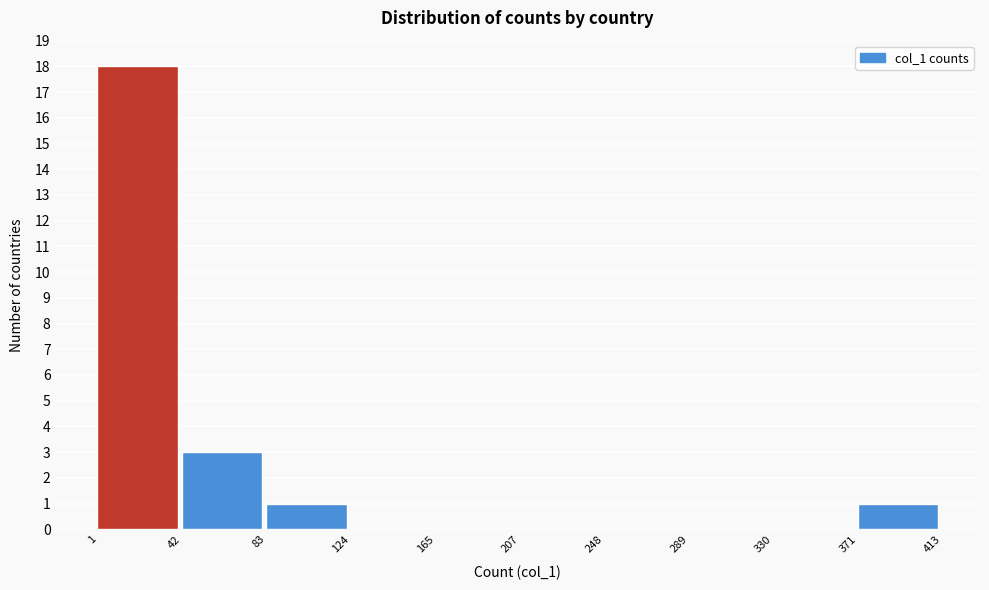

Over which range of the x-axis is the bar tallest?

1 to 42